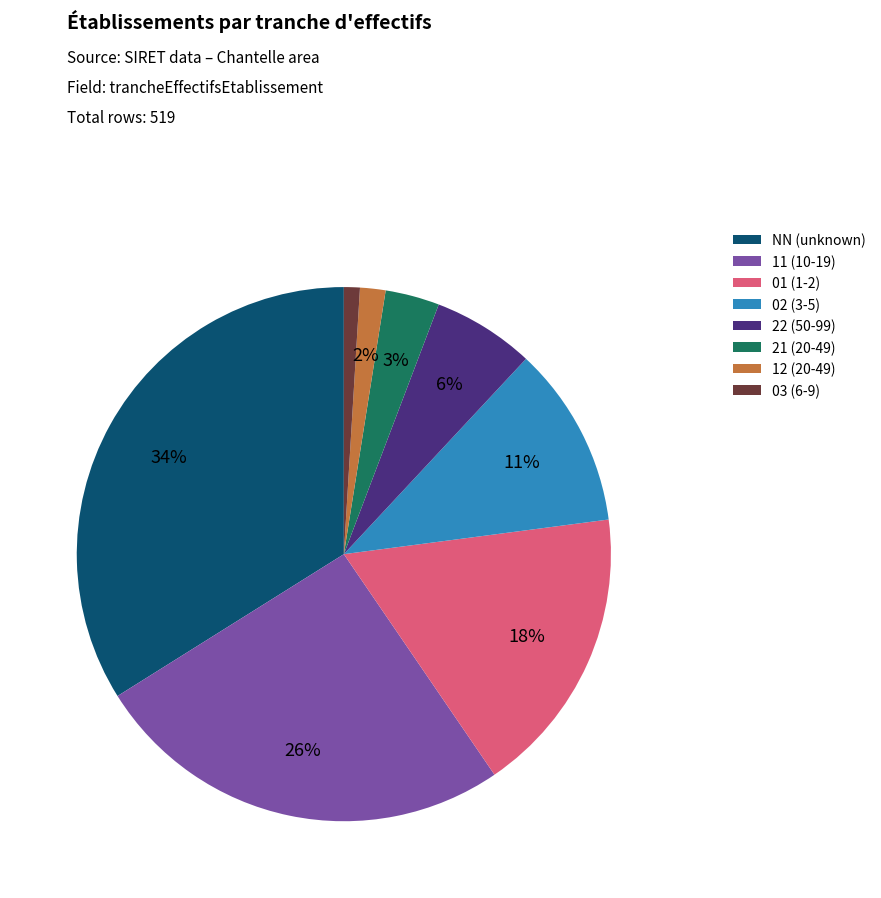

Is it true that 22 is 1% of the pie?

False